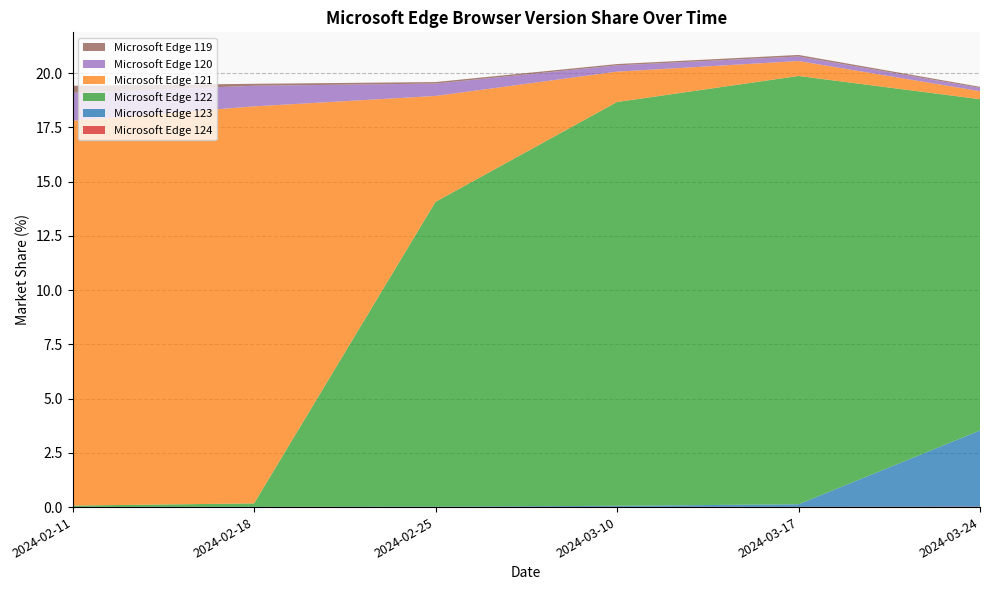

Reading left to right, what are all the values shown in this chart?

Microsoft Edge 124: 0.0	0.0	0.0	0.0	0.0	0.0
Microsoft Edge 123: 0.0	0.0	0.0	0.1	0.1	3.5
Microsoft Edge 122: 0.1	0.2	14.1	18.6	19.7	15.3
Microsoft Edge 121: 17.7	18.3	4.9	1.4	0.7	0.4
Microsoft Edge 120: 1.3	0.9	0.6	0.3	0.2	0.1
Microsoft Edge 119: 0.3	0.1	0.1	0.1	0.1	0.1